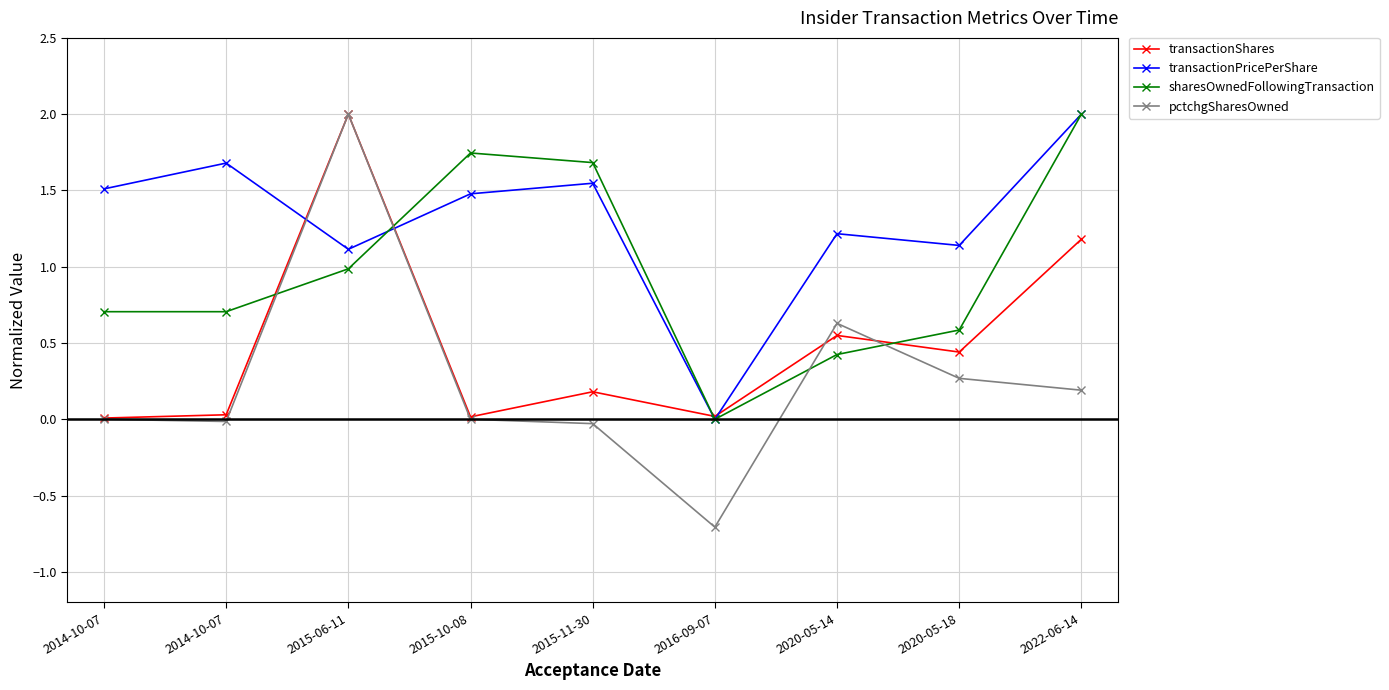

In transactionPricePerShare, how many points are higher than both neighbors (excluding endpoints)?

3